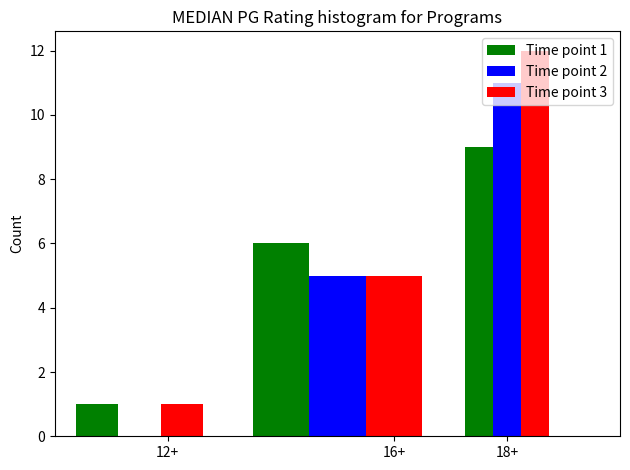

In the Time point 2 series, which range on the x-axis has the tallest bar?

17 to 19